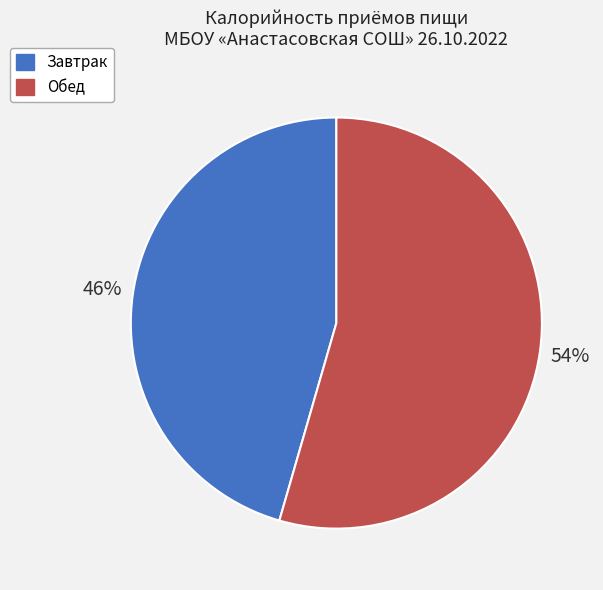

To the nearest percent, what portion does Завтрак represent?

46%